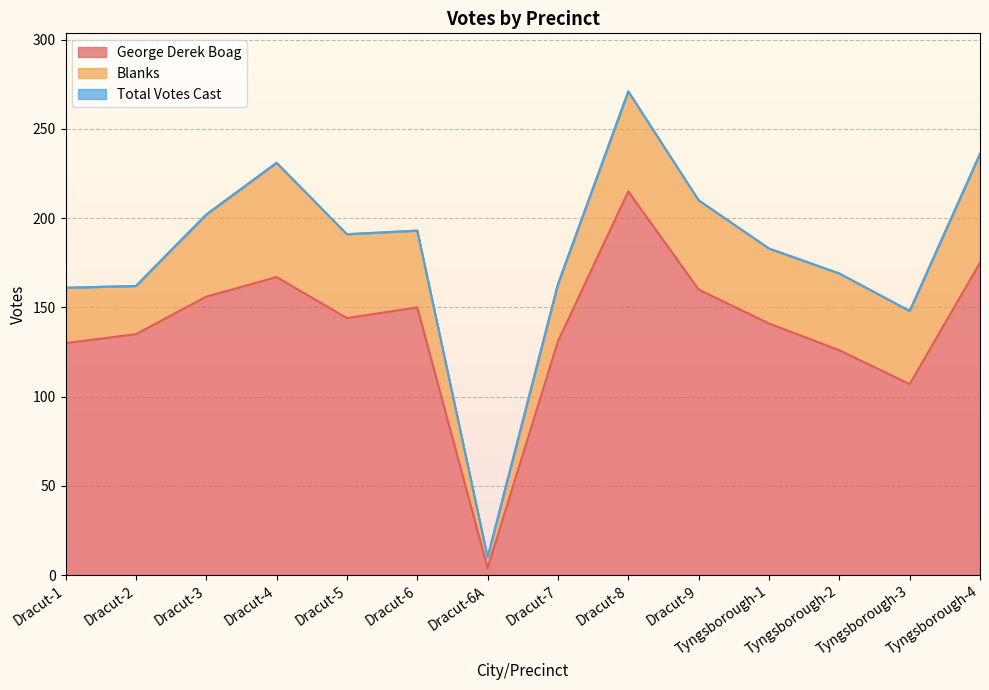

True or false: George Derek Boag and Total Votes Cast cross at least once.

False